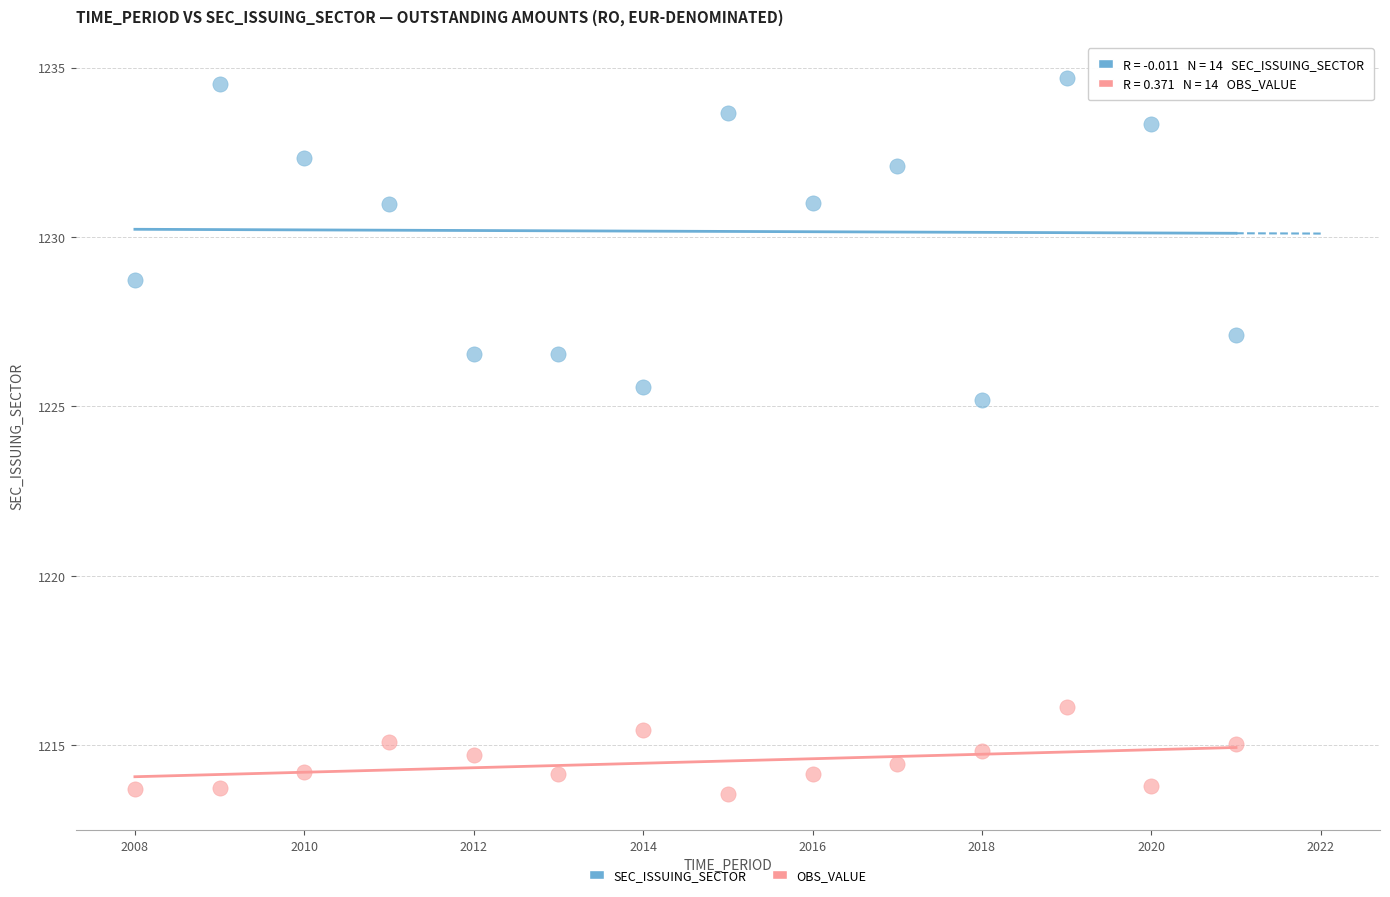

Across all series, what Y value is closest to 1224?

1225.2